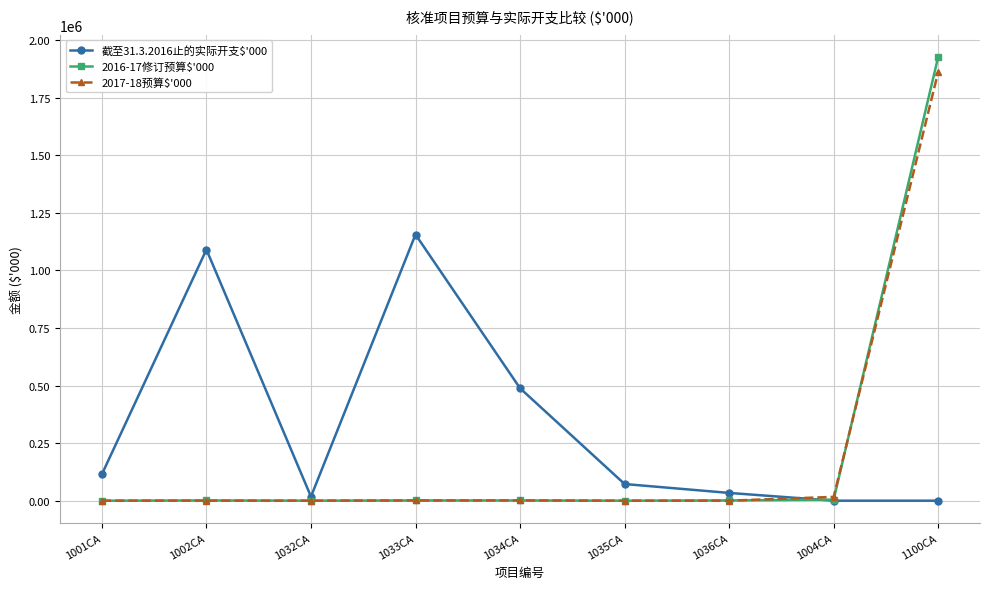

Which label corresponds to the largest value in the chart?

1100CA